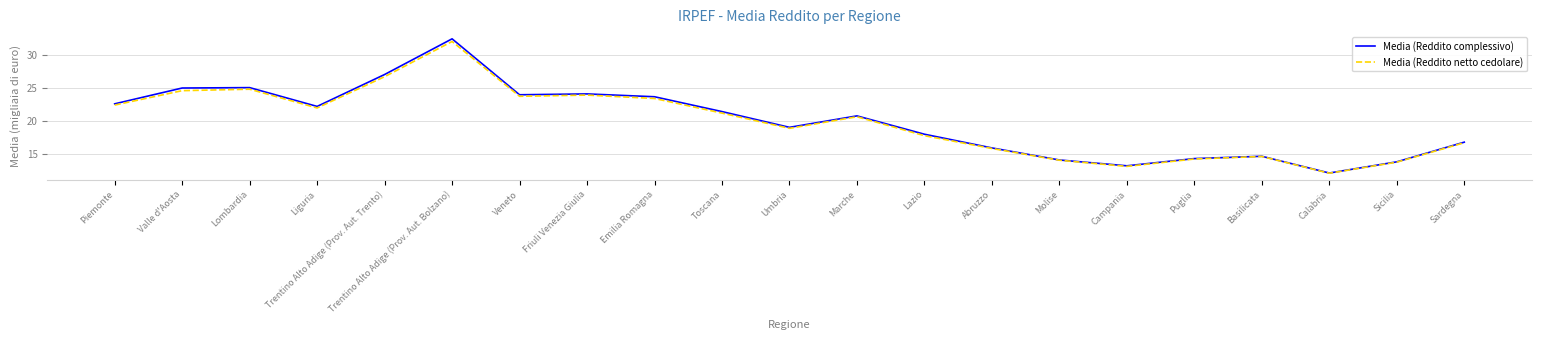

Is the value of Media (Reddito complessivo) at Emilia Romagna greater than the value of Media (Reddito netto cedolare) at Valle d'Aosta?

No